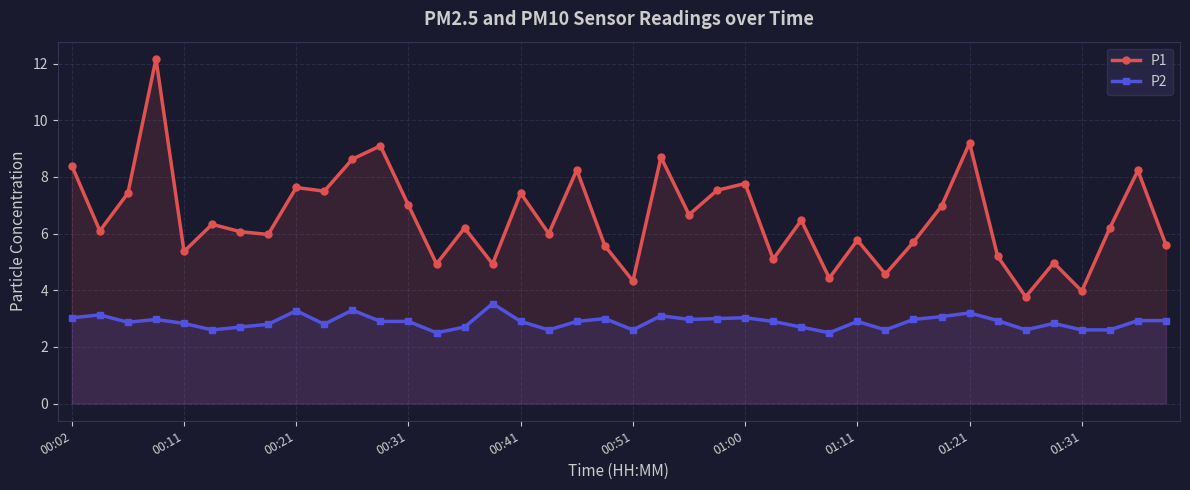

Count the number of data series in this chart.

2